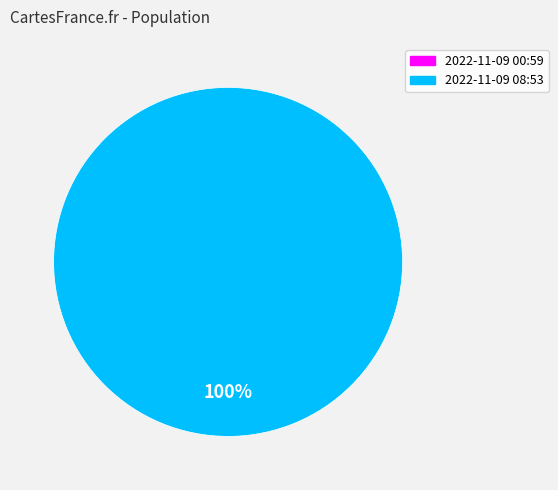

What percentage is the 2022-11-09T08:53:00.098Z slice, to the nearest percent?

100%